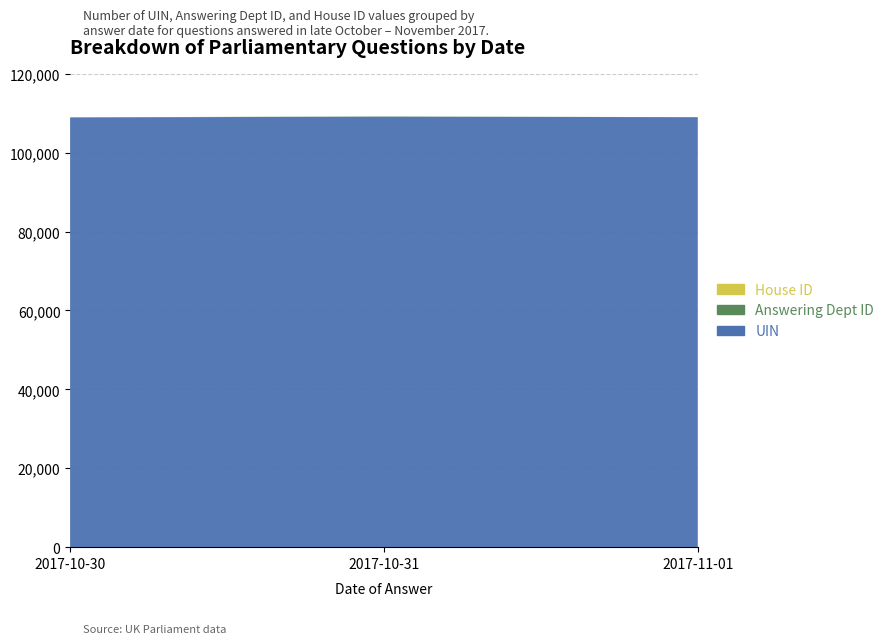

Reading left to right, transcribe all the data shown in this chart.

UIN: 108951	109137	109009
Answering Dept ID: 29	54	7
House ID: 1	1	1